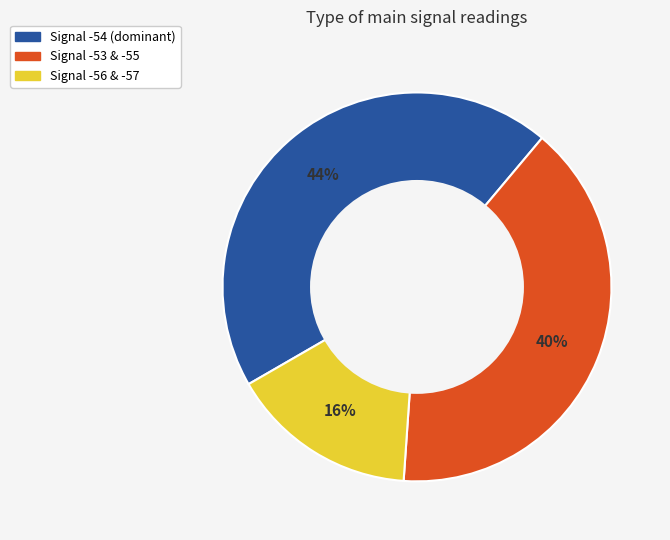

To the nearest percent, what is the average slice percentage?

33%